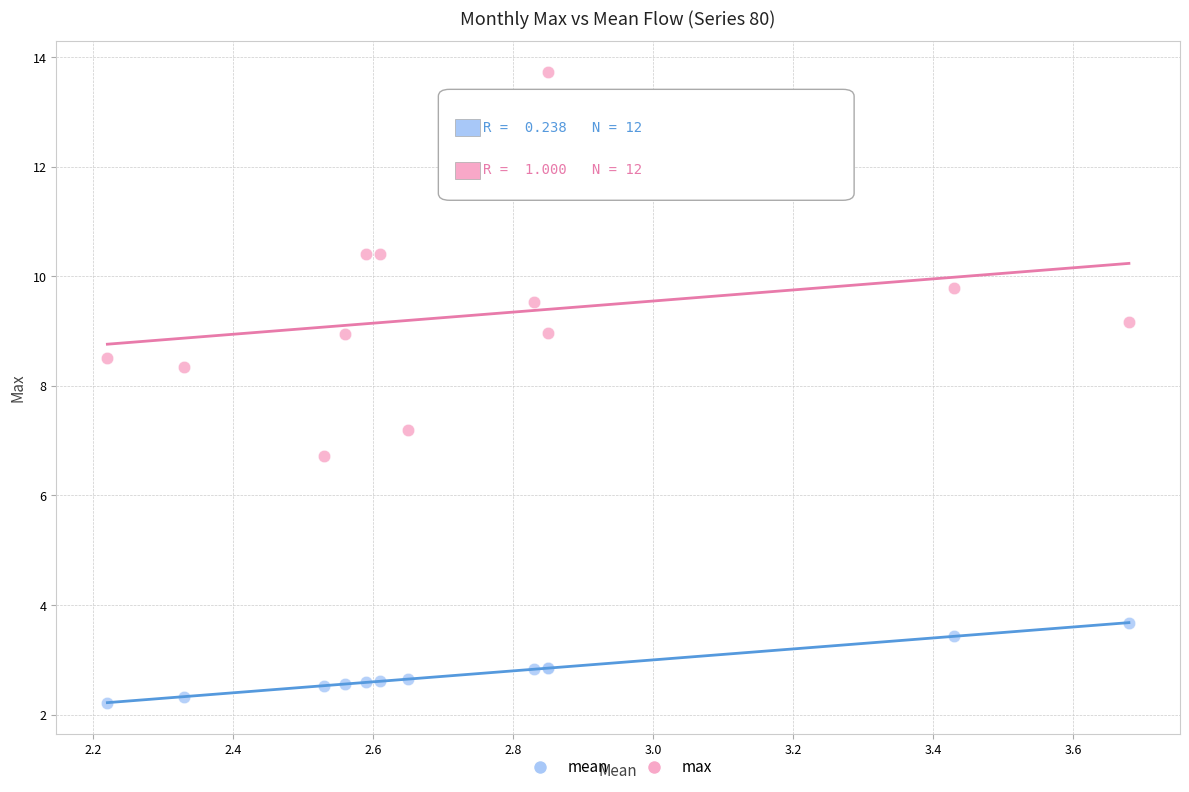

Which series reaches the minimum Y coordinate?

mean